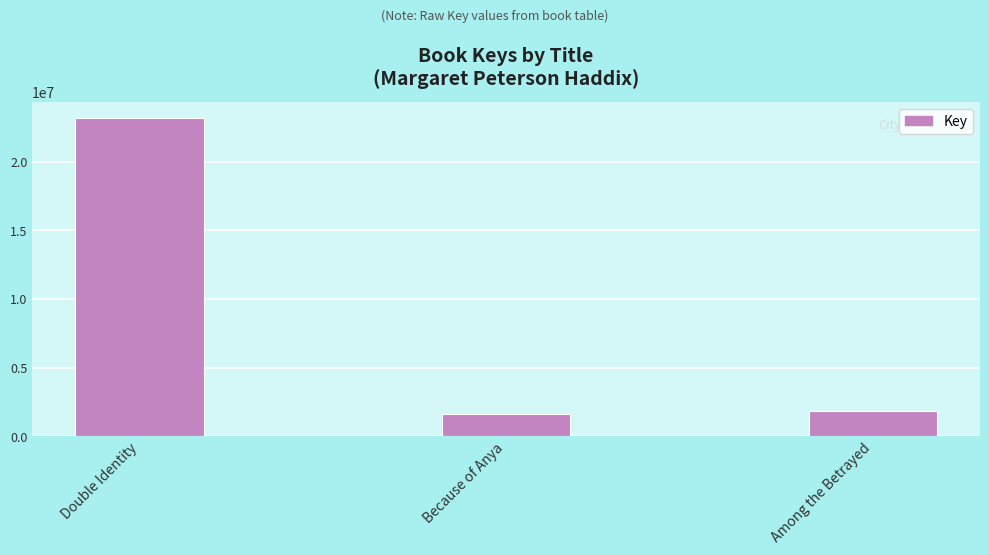

What position from the right is Double Identity?

3